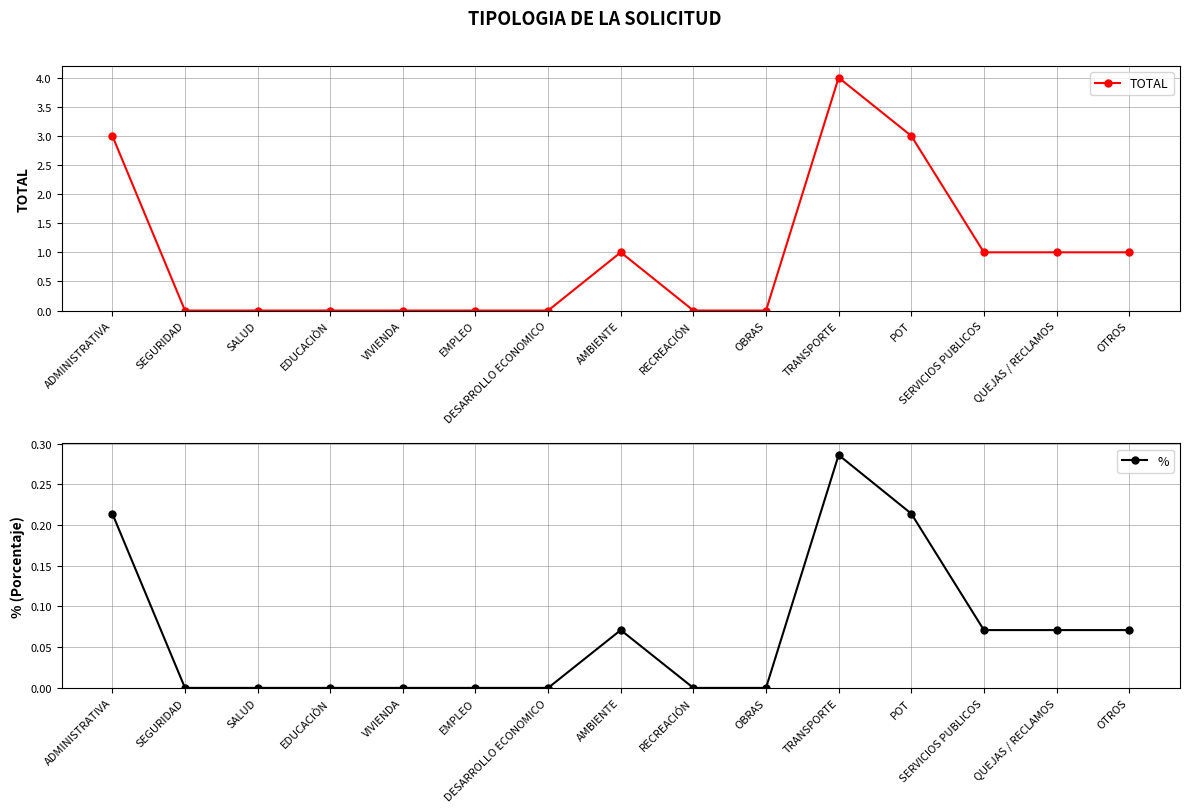

True or false: TOTAL has a value of 4.3 at ADMINISTRATIVA.

False